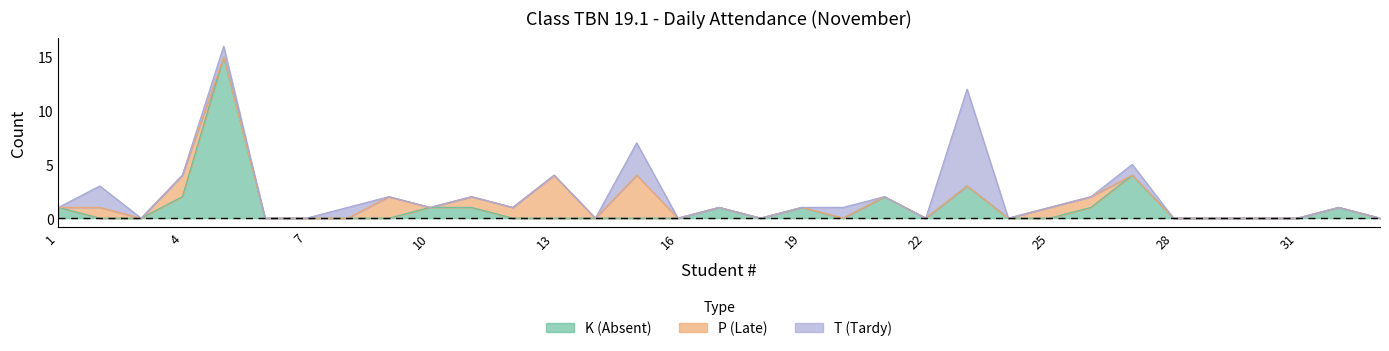

What is the value of the T (Tardy) point at the 2nd from the left?

2